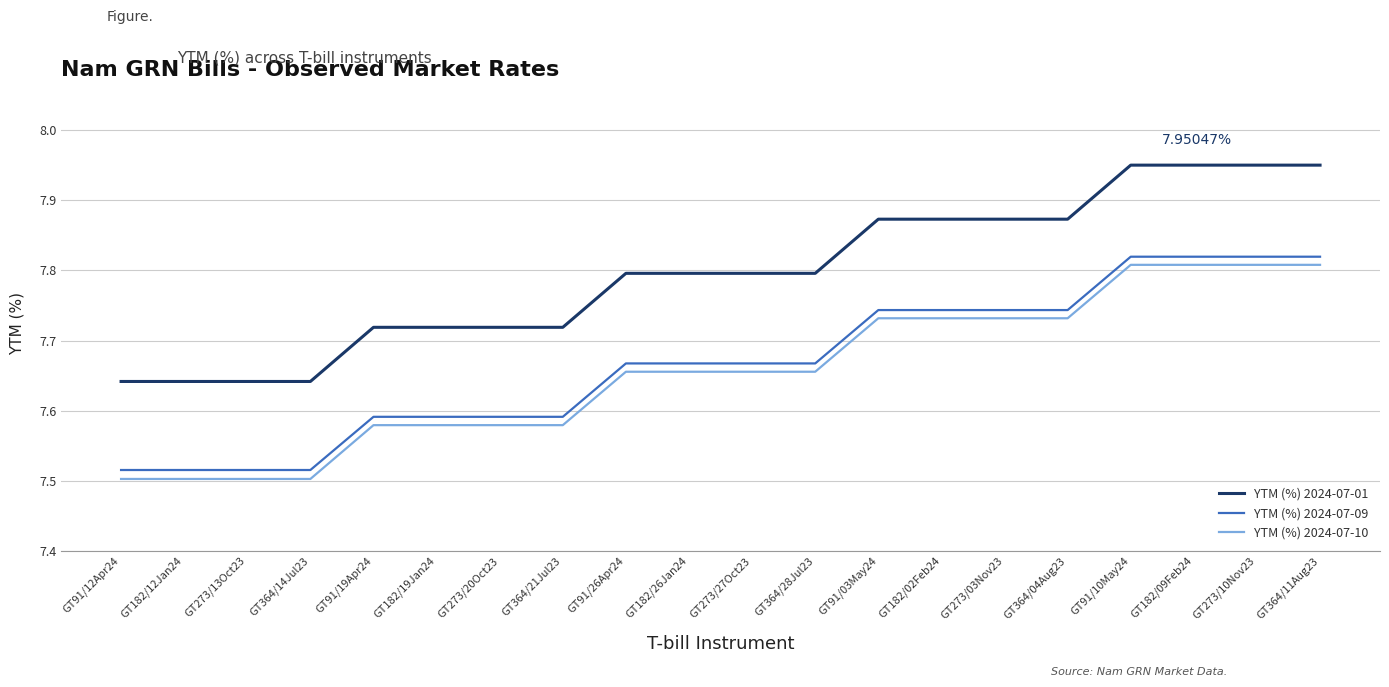

What is the total value across all series at GT182/19Jan24?

22.9